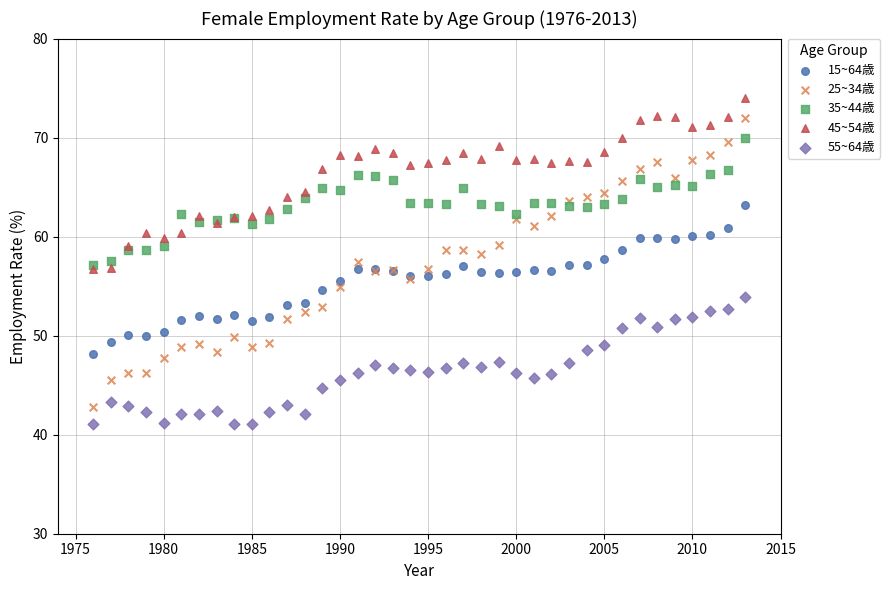

Which series has the largest Y range (max minus min)?

25~34歳